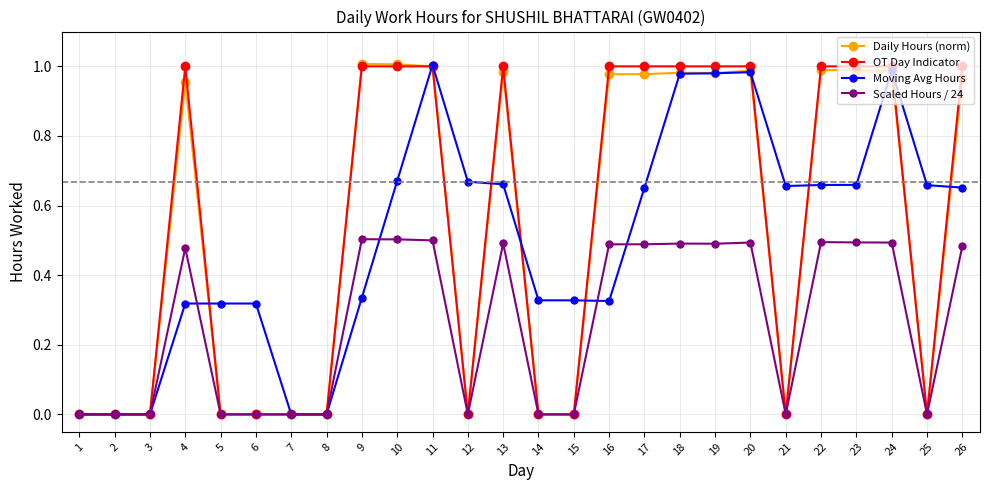

Is this an area chart (filled region under the line)?

No